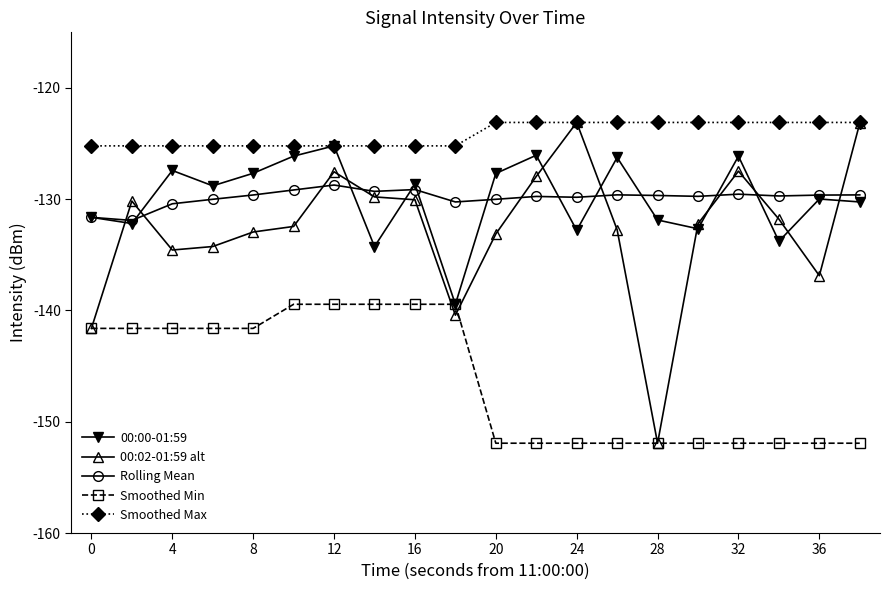

What is the minimum value shown in the chart?

-151.9